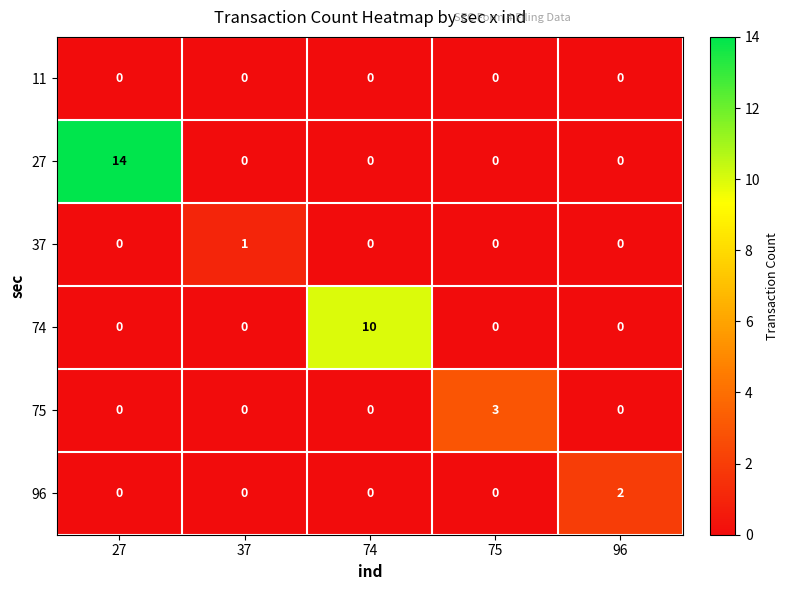

What is the spread (max minus min) of values at 75?

3